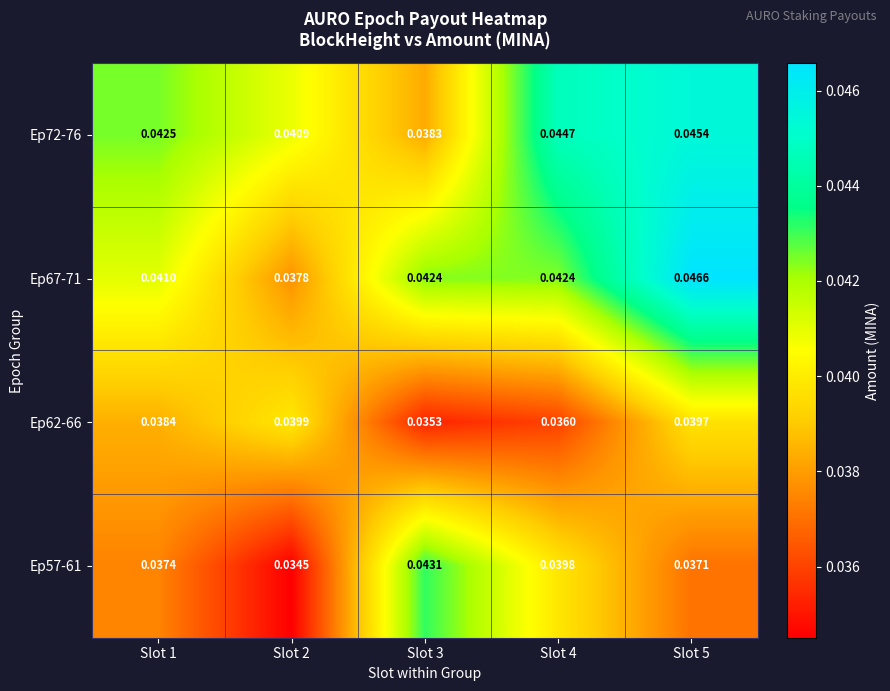

Is the value of Ep72-76 at Slot 1 greater than the value of Ep57-61 at Slot 3?

No